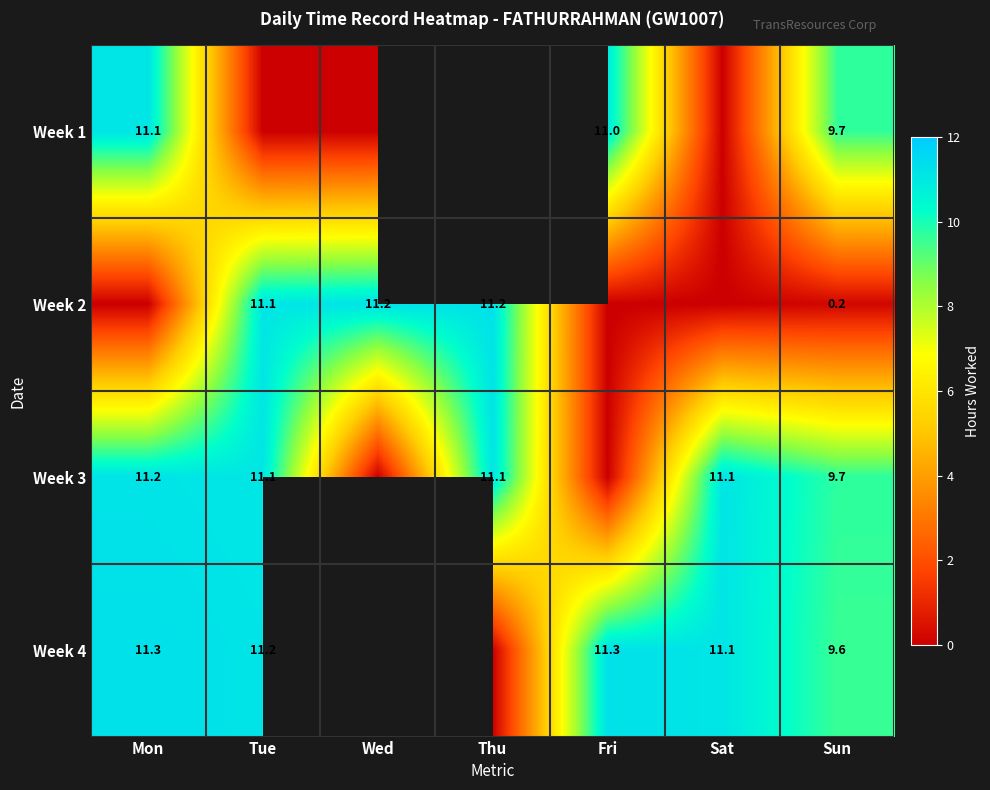

Rank the series by their average value, from lowest to highest.

Week 1, Week 2, Week 3, Week 4